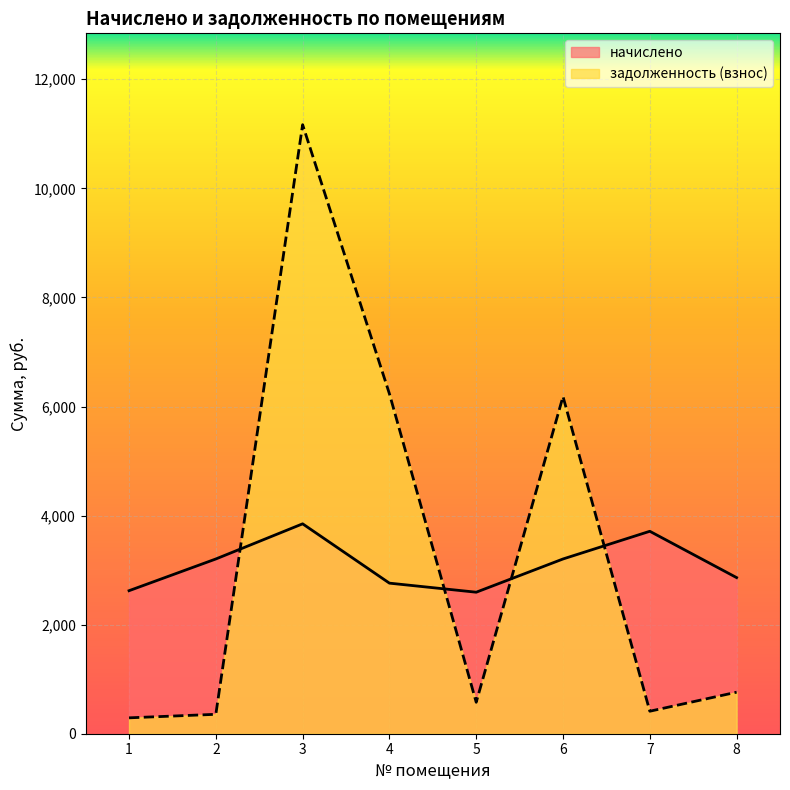

Reading left to right, transcribe all the data shown in this chart.

начислено: 1=2622.4	2=3204.2	3=3848.8	4=2760.9	5=2594.8	6=3204.2	7=3712.1	8=2862.5
задолженность (взнос): 1=291.4	2=356.0	3=11167.4	4=6233.2	5=576.6	6=6182.2	7=412.4	8=761.5